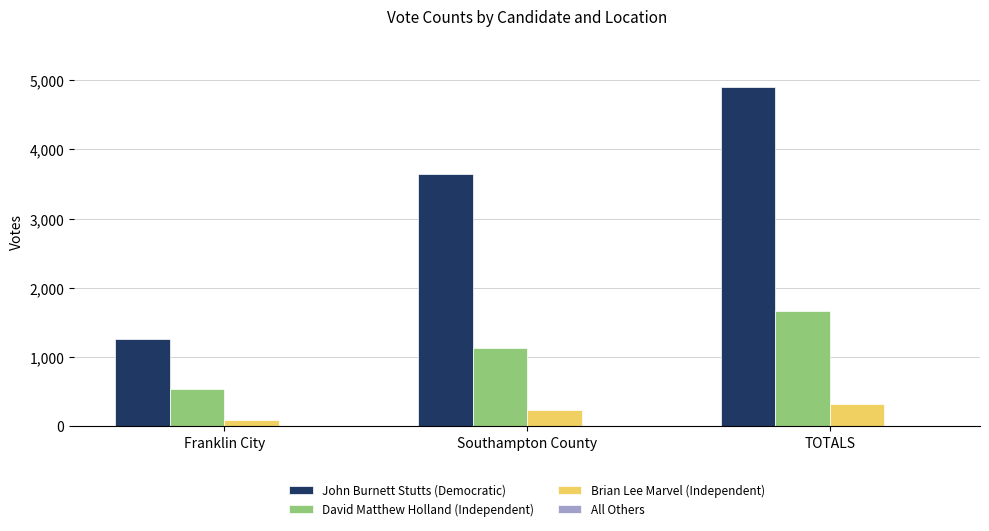

Does the chart contain stacked bars?

No